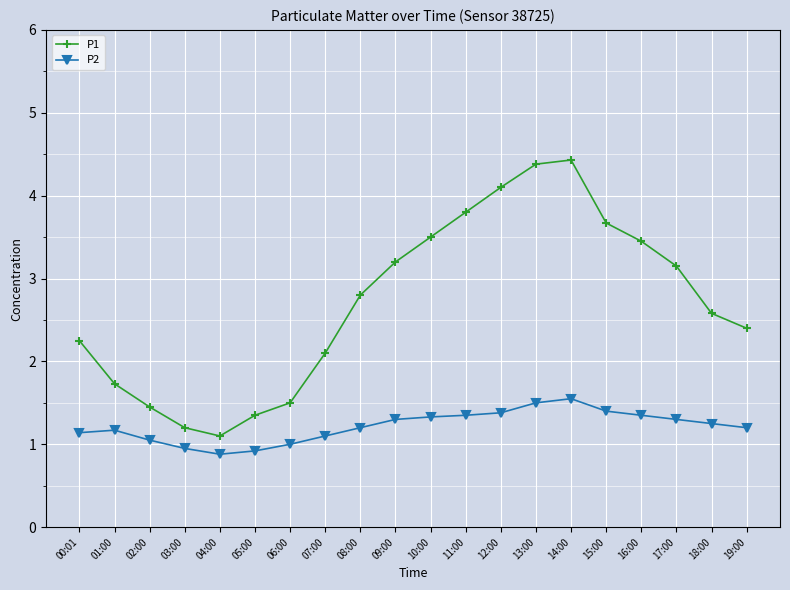

True or false: P1 and P2 intersect in this chart.

False